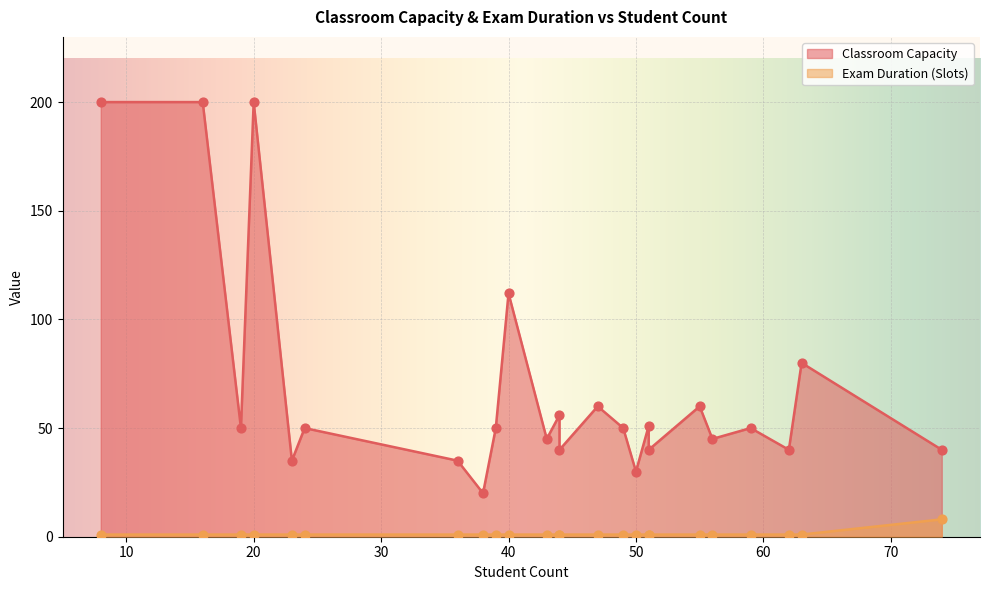

At how many categories does at least one series exceed 25?

23